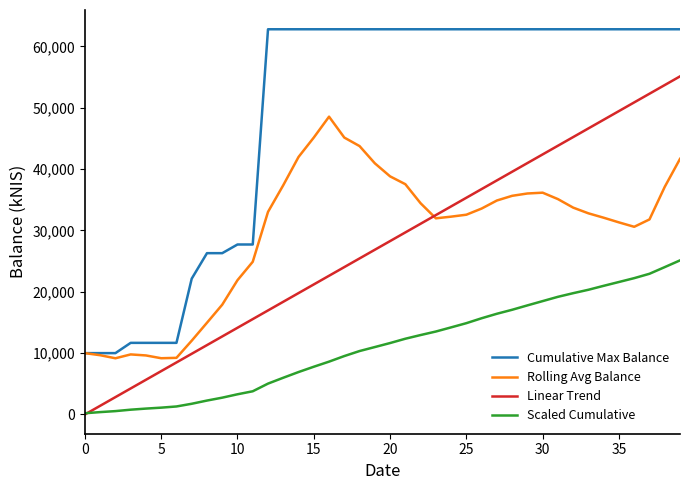

Rank the series by their maximum value, from lowest to highest.

Scaled Cumulative, Rolling Avg Balance, Linear Trend, Cumulative Max Balance